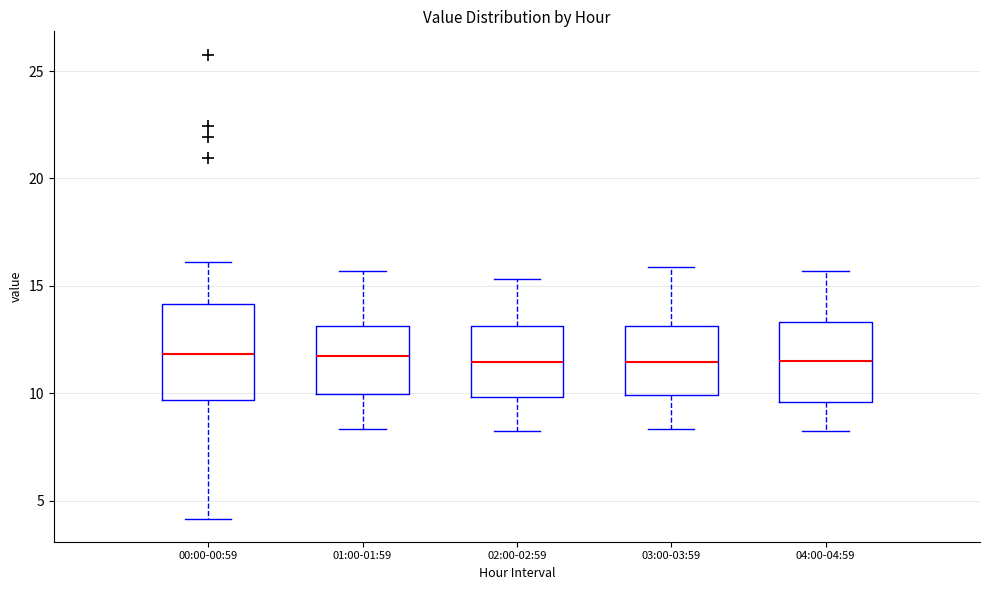

Where is the lower edge of the box for 04:00-04:59 on the y-axis? The values are not printed on the chart, so give them approximately, as read against the axis.

9.5